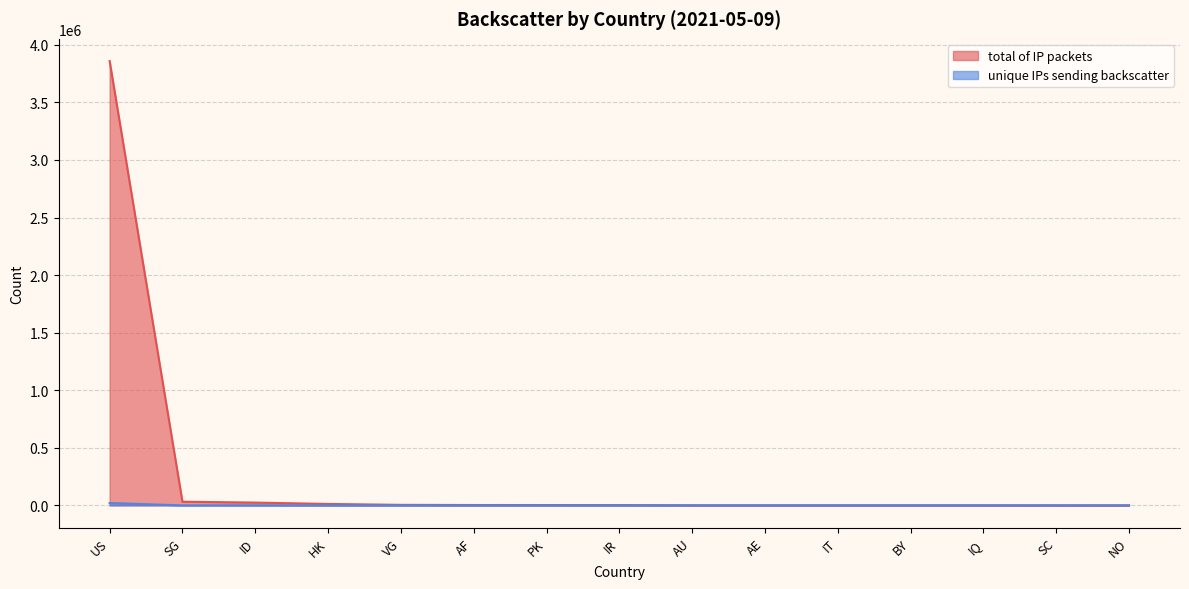

What is the average value of the unique IPs sending backscatter series?

1514